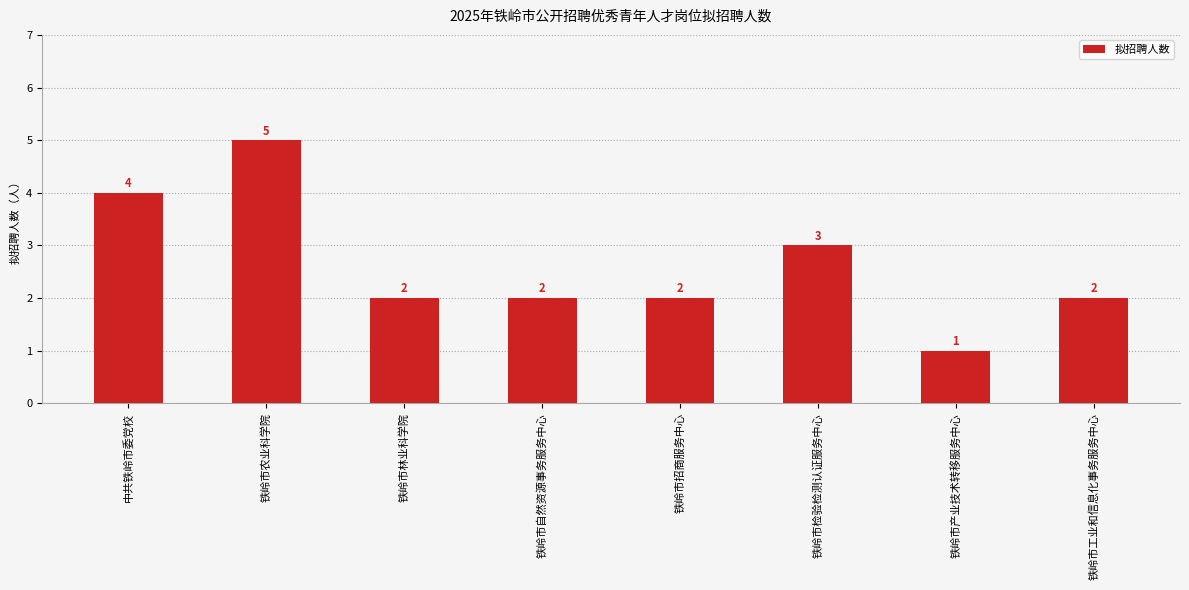

At which label is the value closest to 3?

铁岭市检验检测认证服务中心